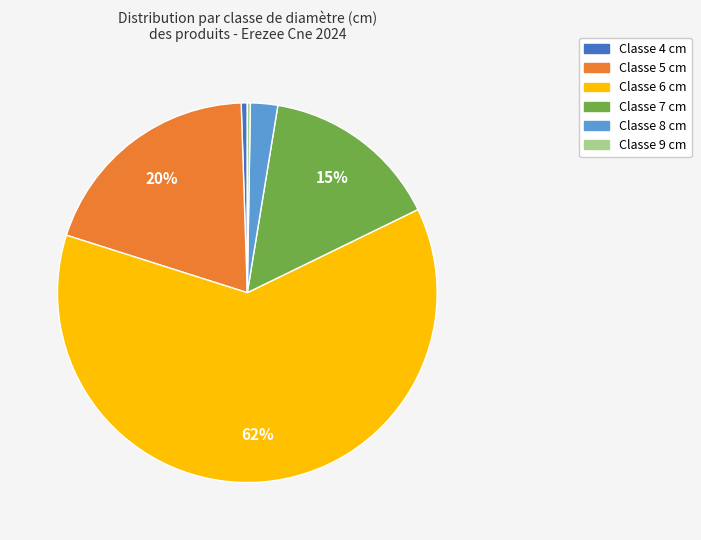

To the nearest percent, what is the average slice percentage?

17%